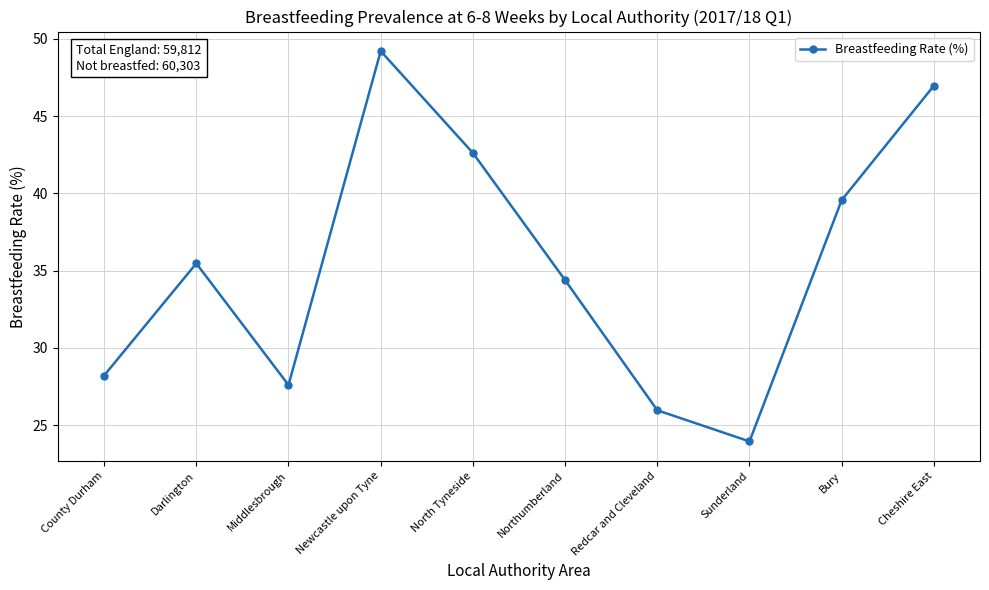

What is the label of the 10th point from the right?

County Durham